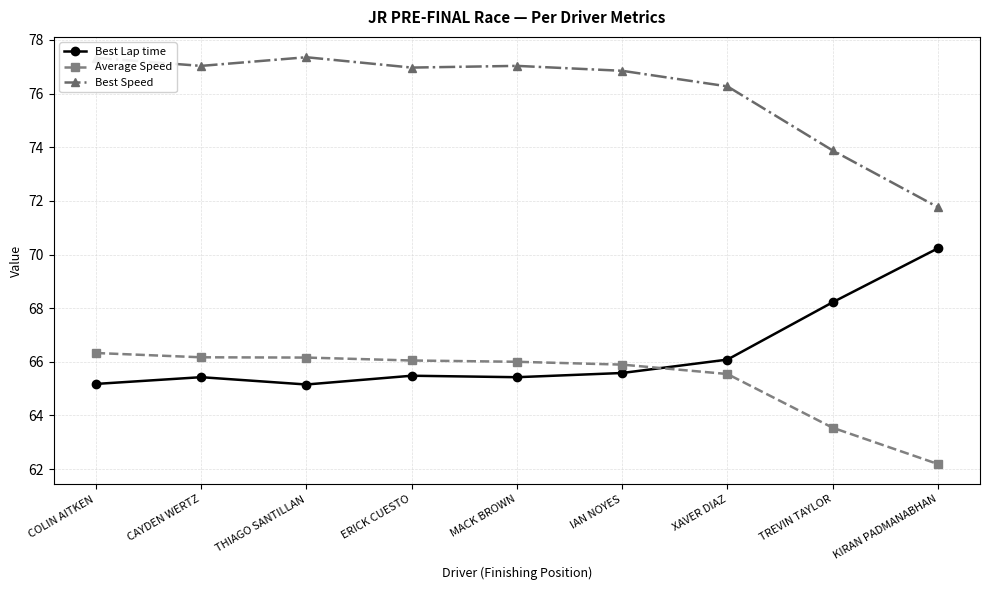

What is the maximum value shown in the chart?

77.4